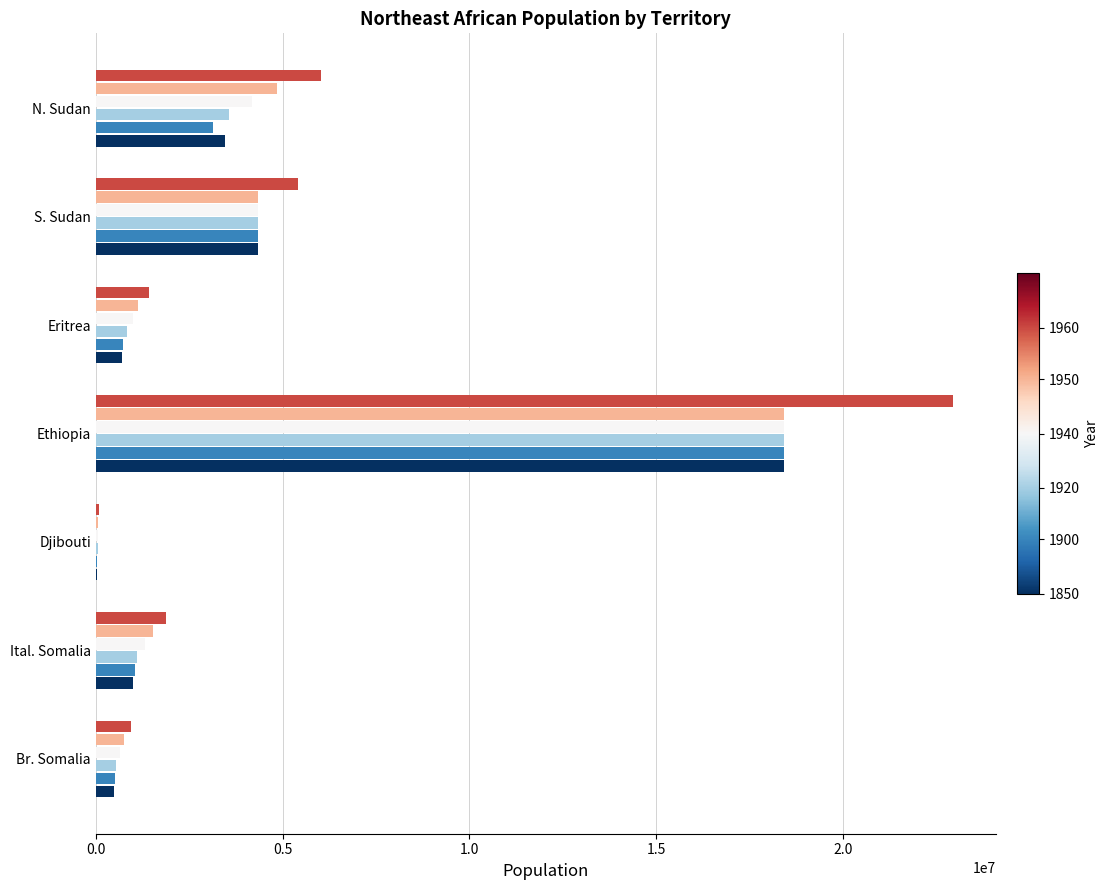

What is the greatest value displayed?

22942000